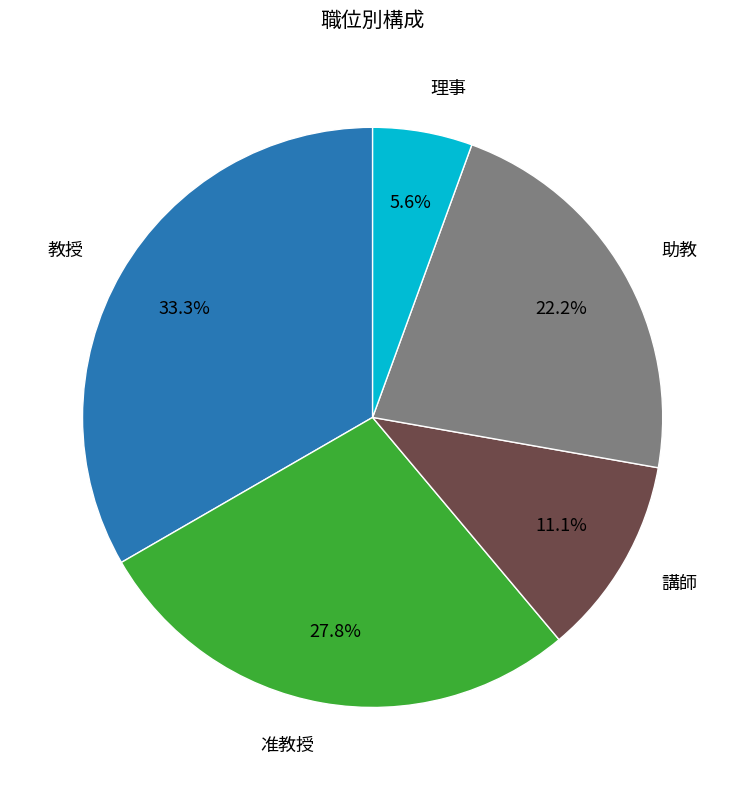

Which slice is the smallest?

理事